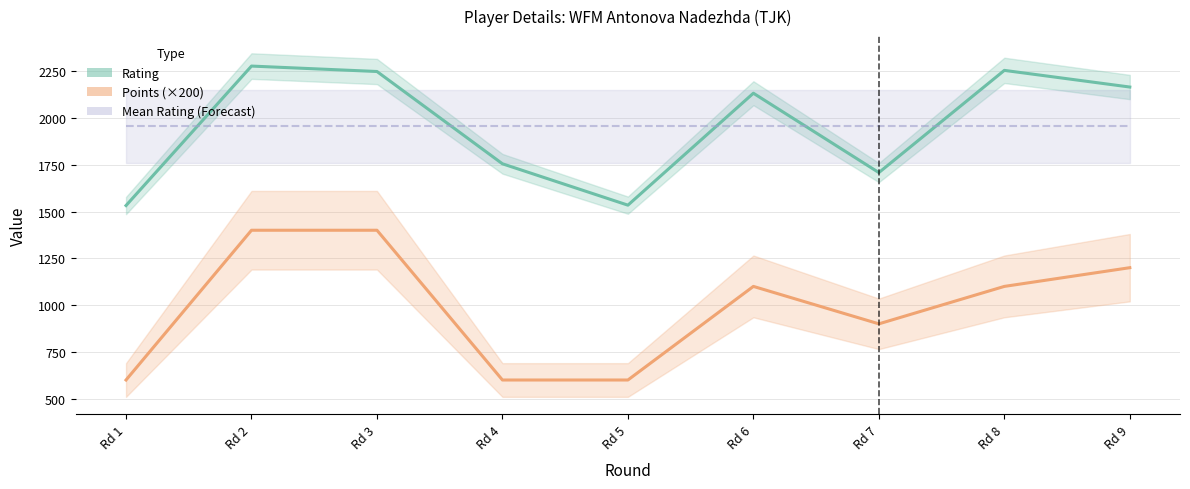

At which category does Rating reach its first local valley?

Rd 5